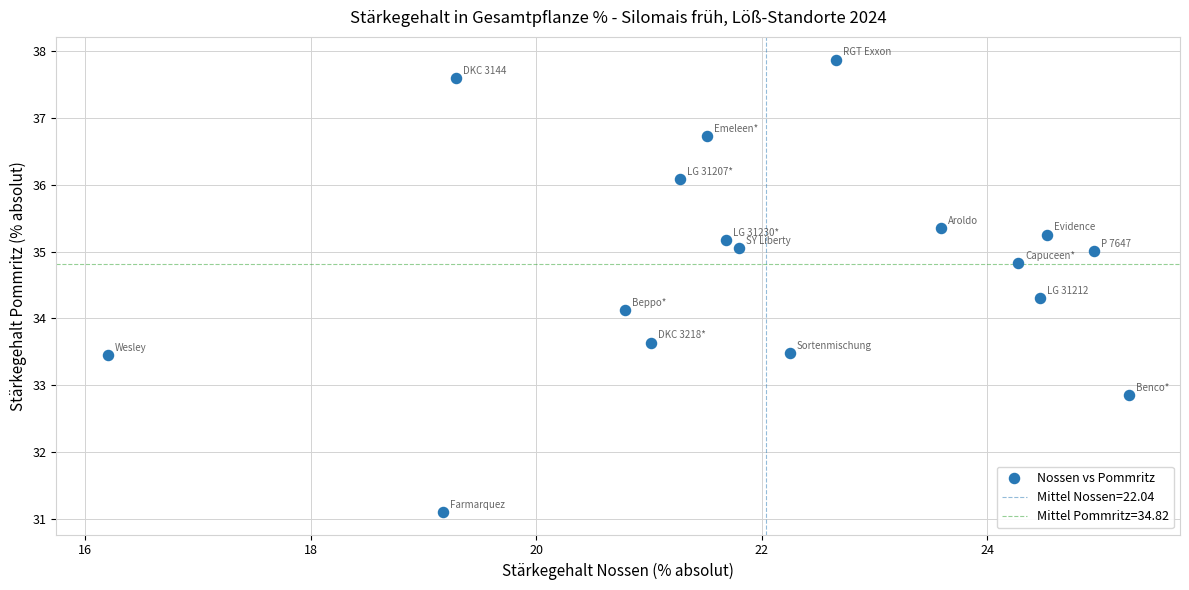

What is the range of Y values (max minus min)?

6.8